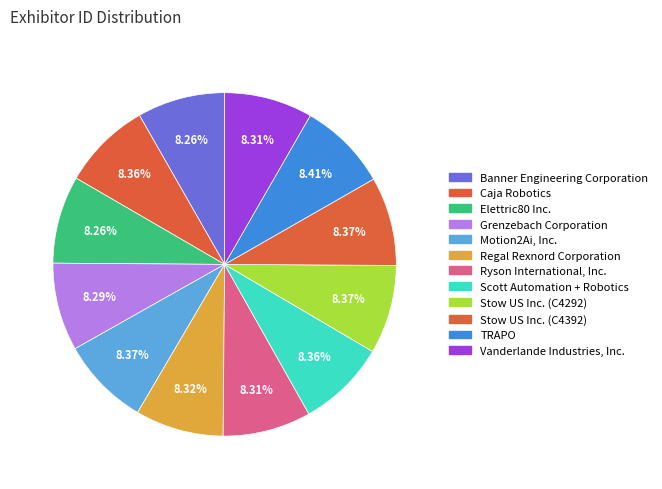

What percentage is the Caja Robotics slice, to the nearest percent?

8%